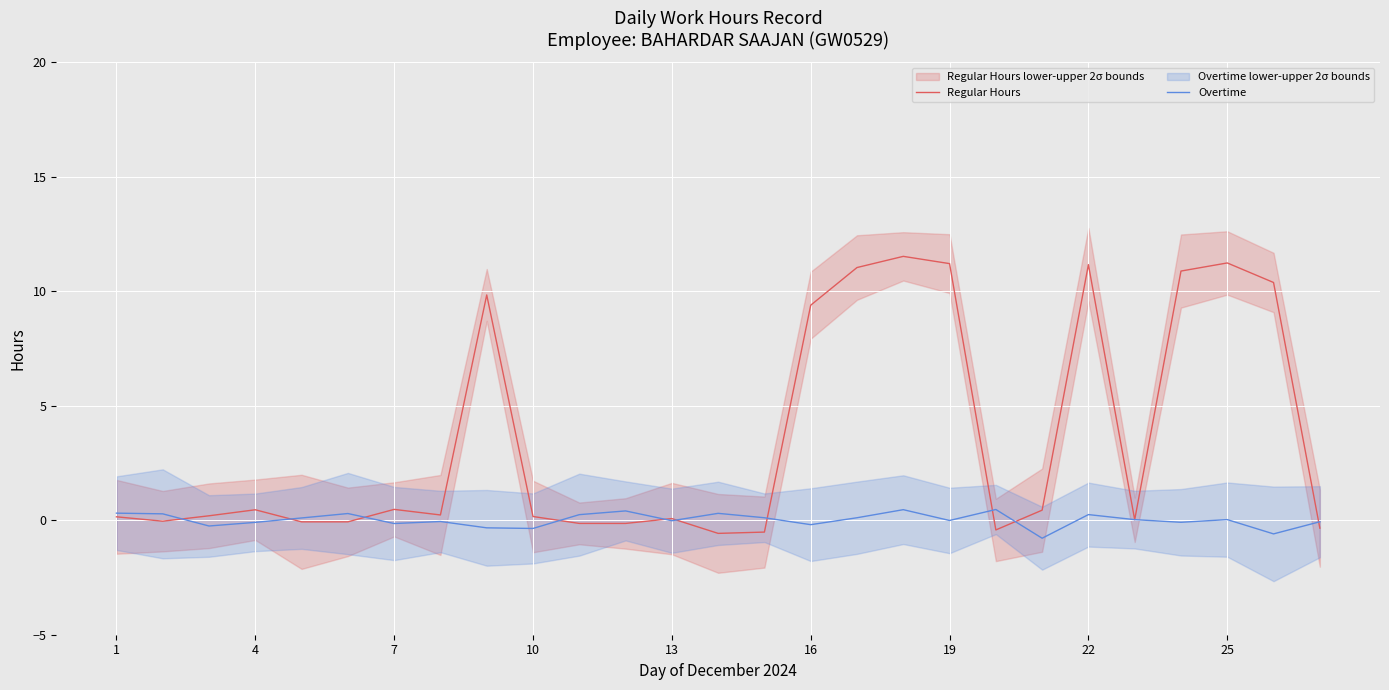

What is the difference between the Overtime values at 4 and 16?

0.1